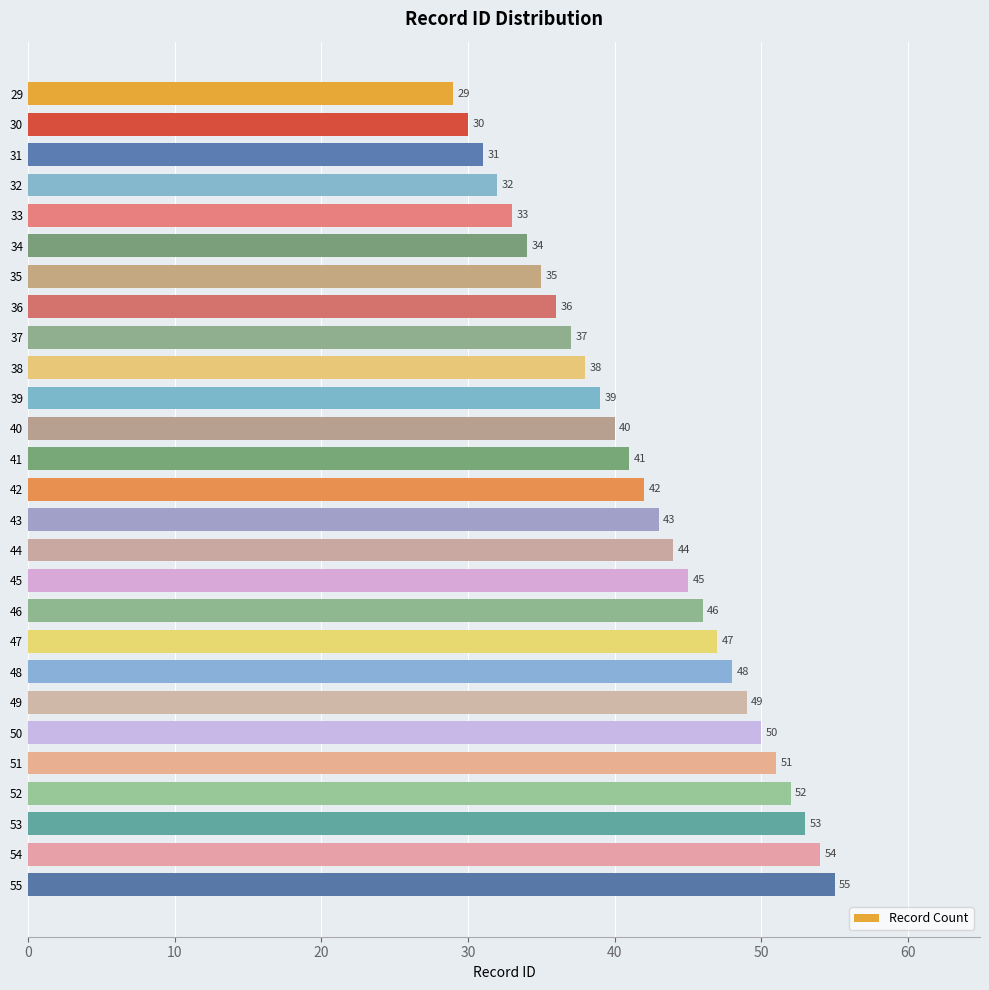

What is the sum of all values?

1134